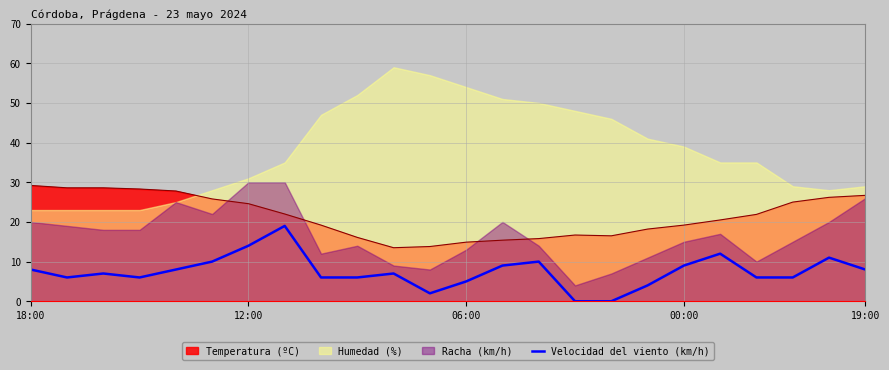

What is the maximum value for Velocidad del viento (km/h)?

19.0